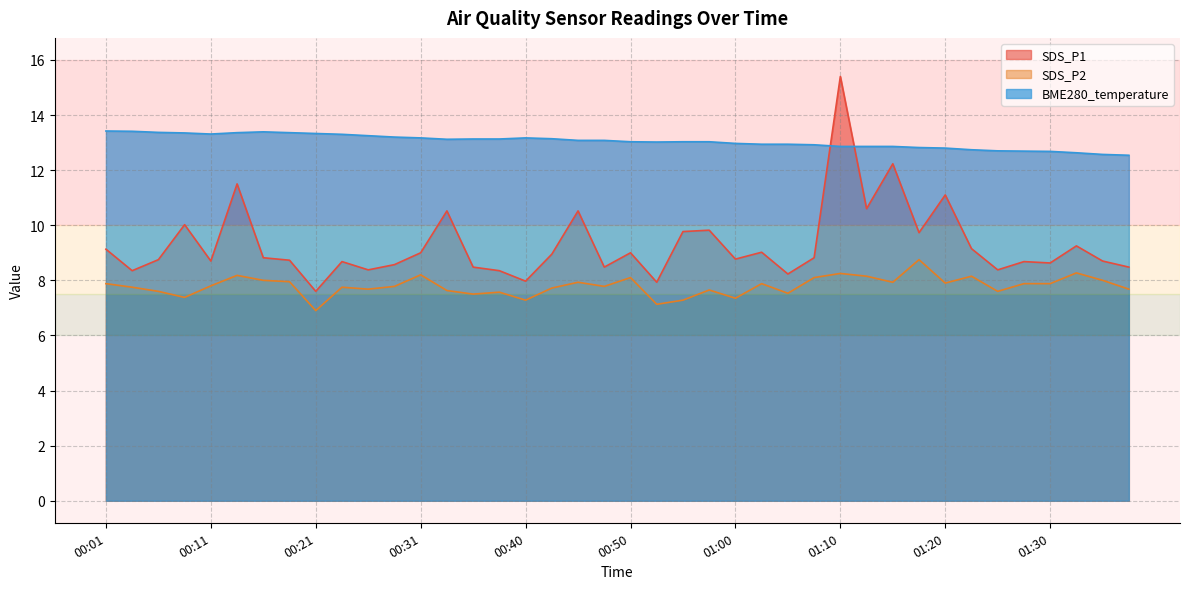

Is it true that SDS_P2 equals 7.9 at 01:30?

True